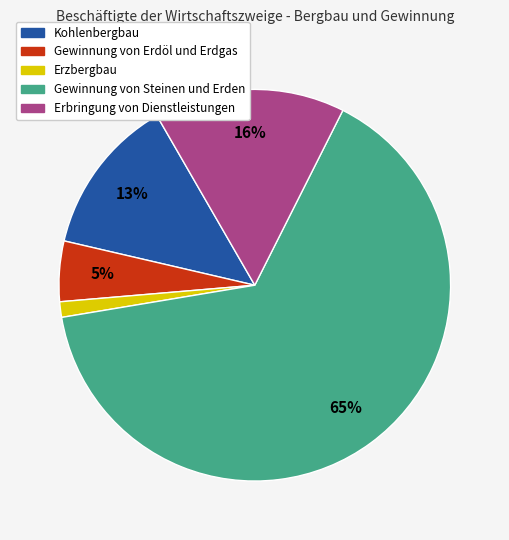

To the nearest percent, what portion does Erzbergbau represent?

1%